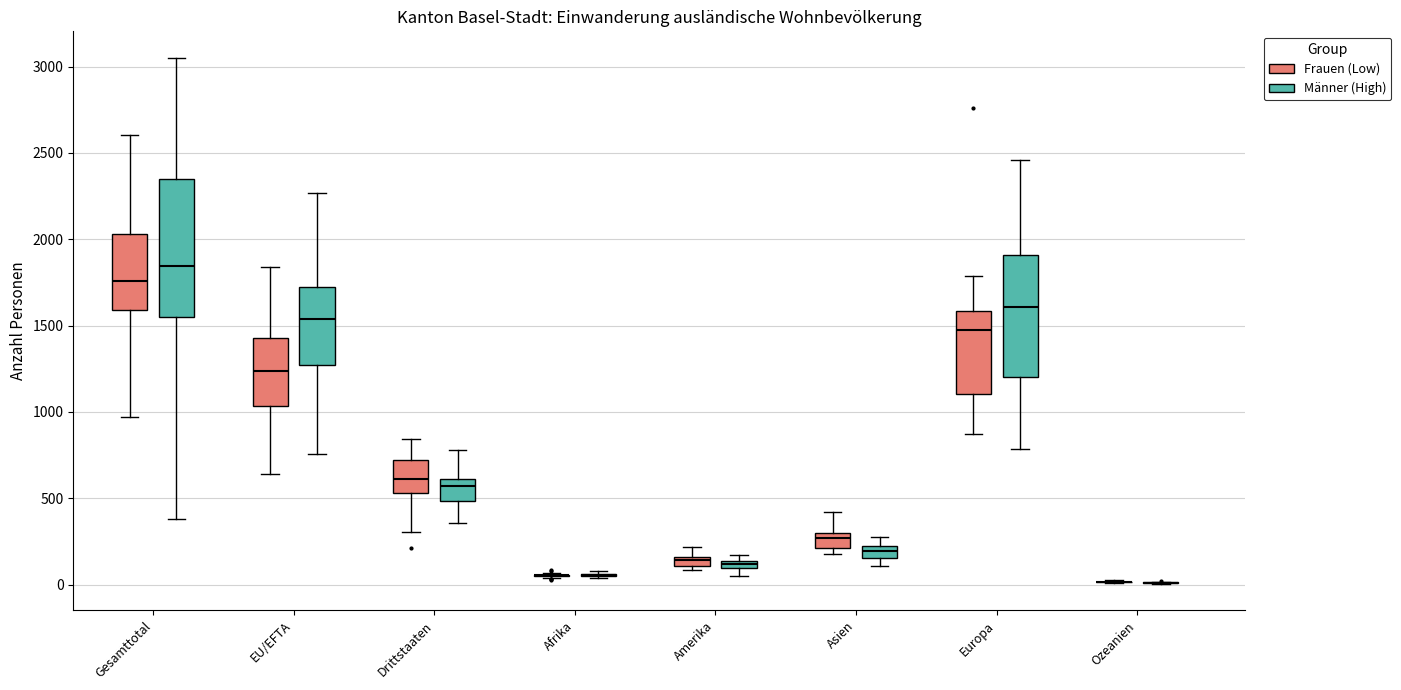

Which box is the tallest, from its lower edge to its upper edge?

Gesamttotal (Männer (High))